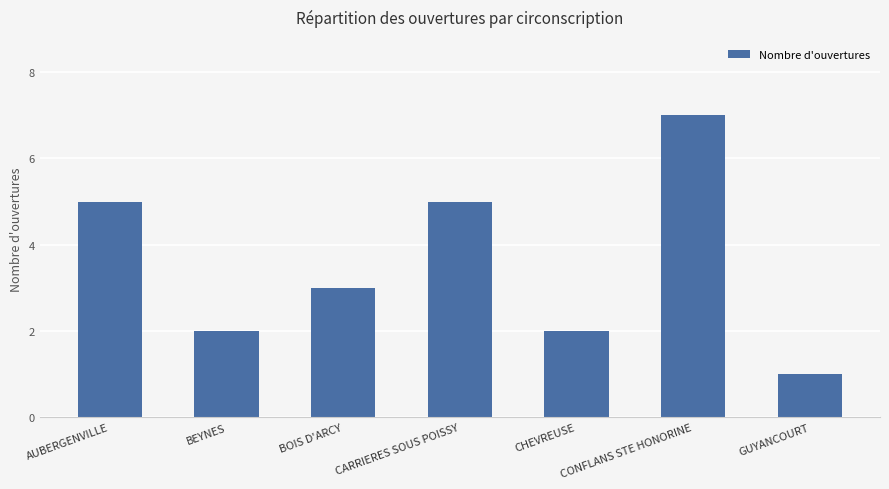

What is the sum of the values at CARRIERES SOUS POISSY and AUBERGENVILLE?

10